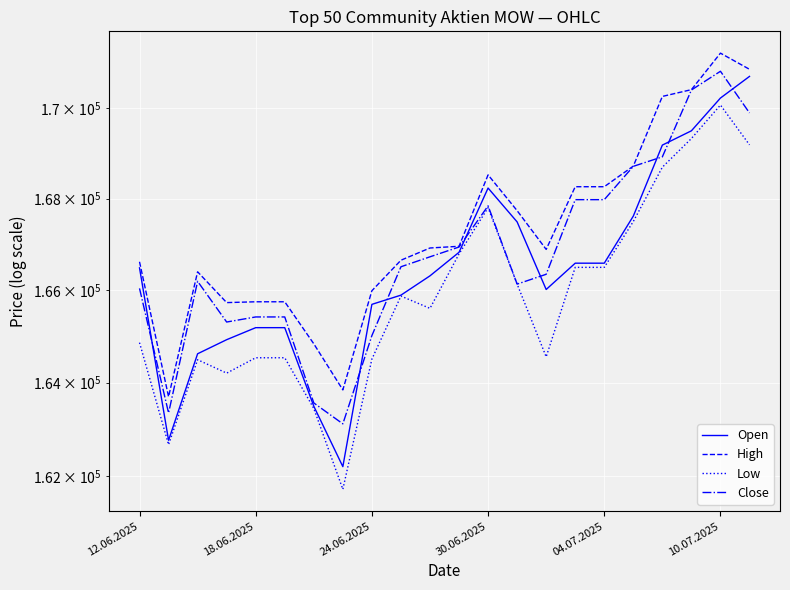

How many lines are shown in the chart?

4